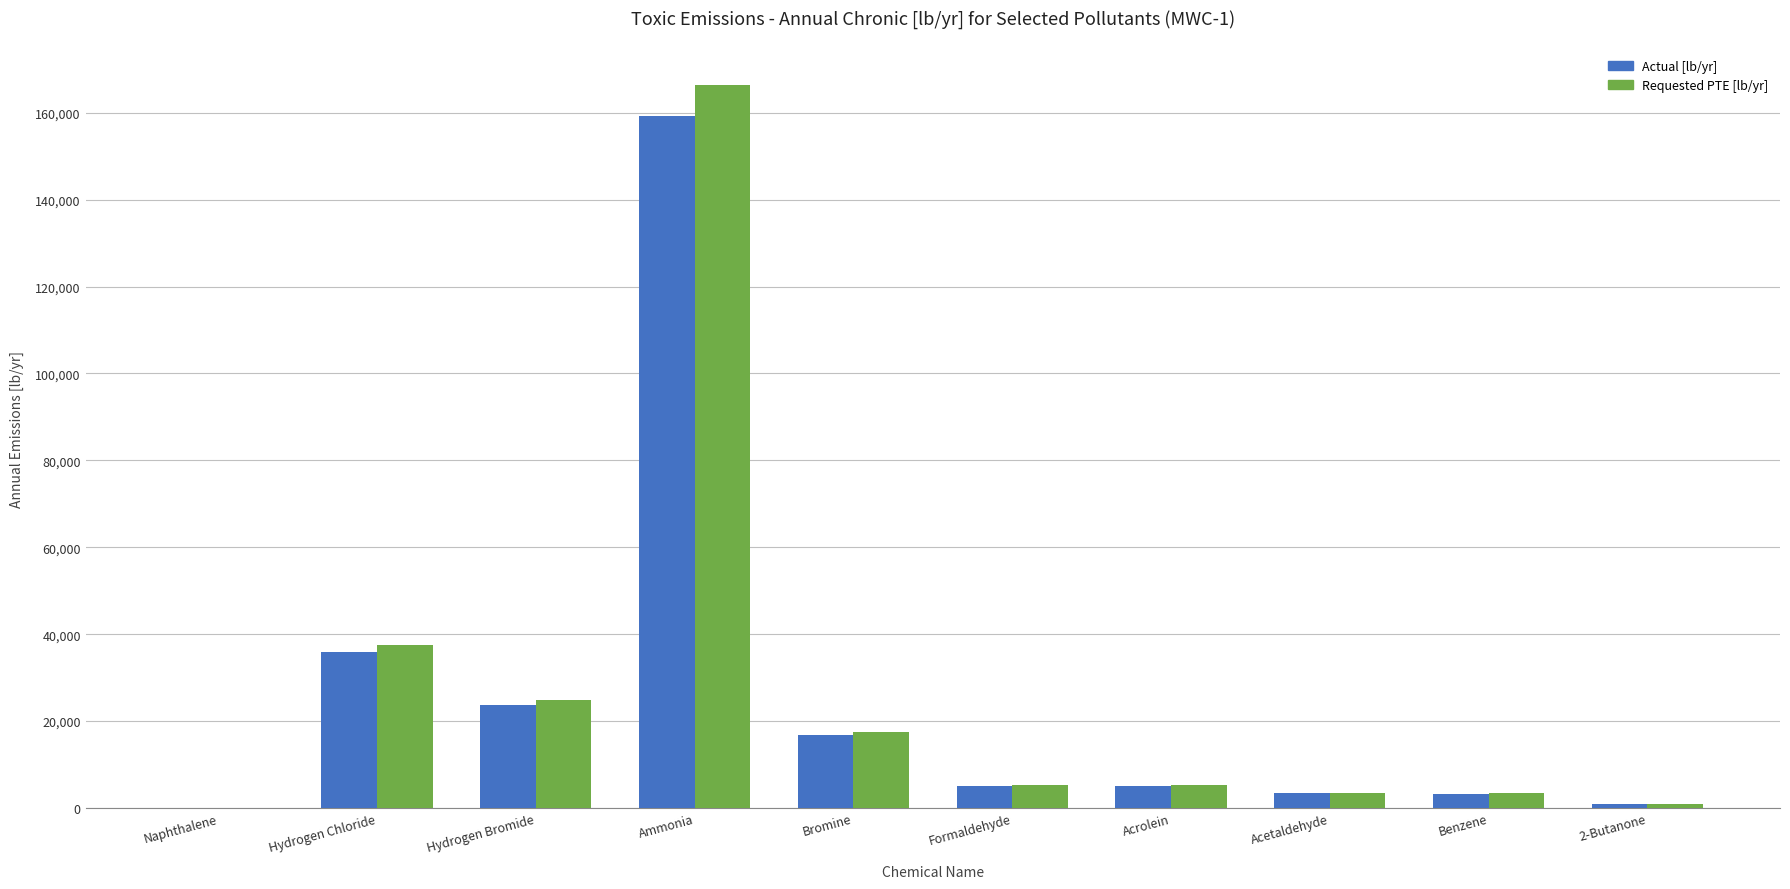

Between Hydrogen Chloride and Formaldehyde, which series saw the biggest shift?

Requested PTE [lb/yr]